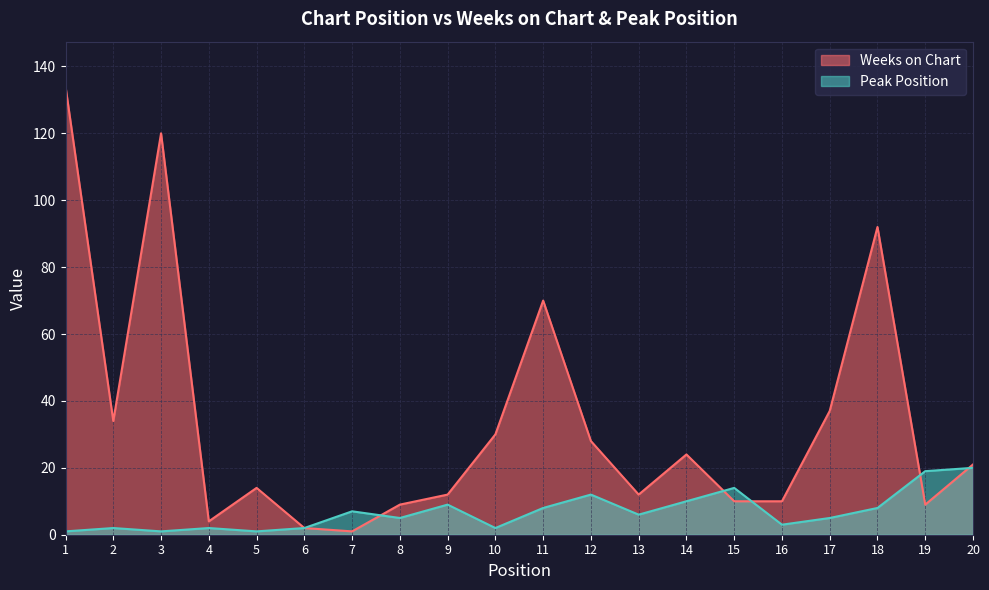

True or false: Weeks on Chart and Peak Position intersect in this chart.

True